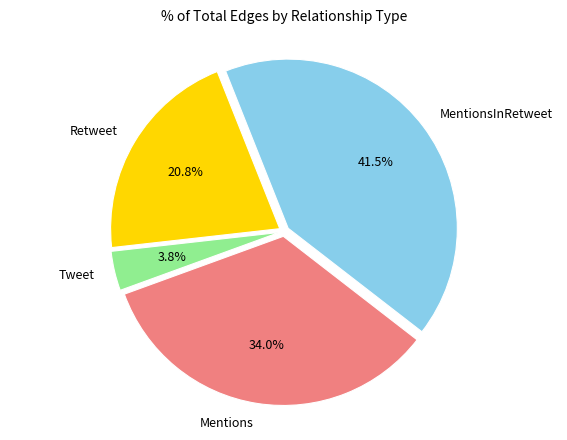

Is there a majority slice in this chart?

No